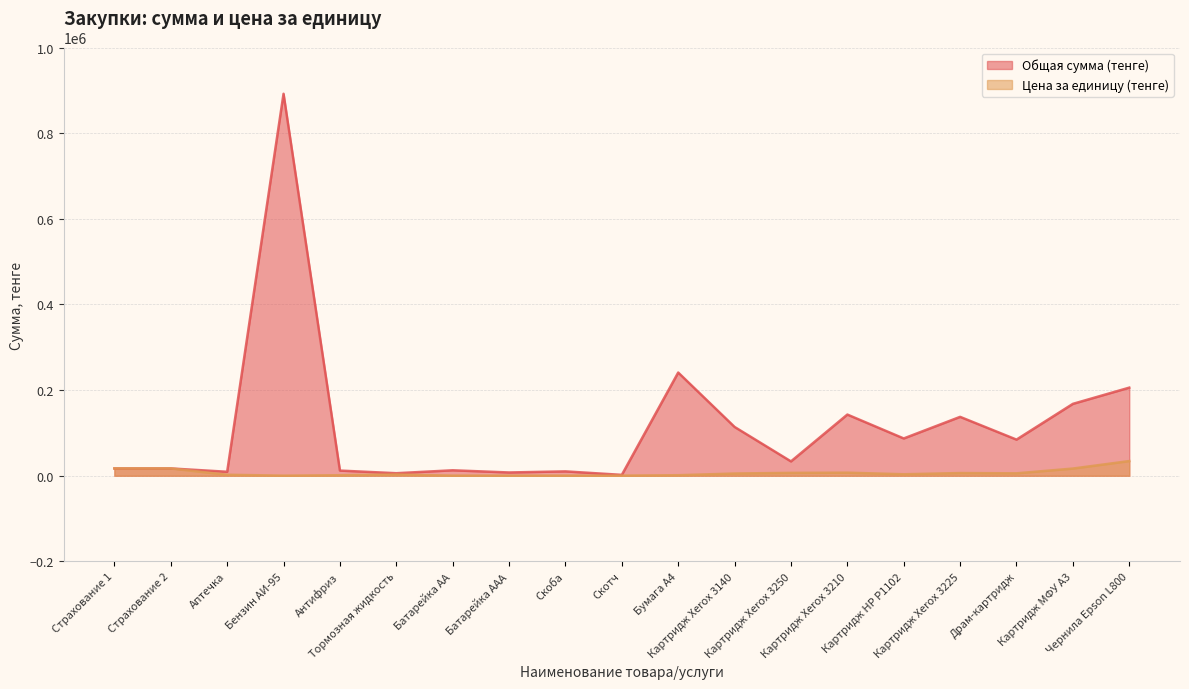

Where is the first local minimum for Цена за единицу (тенге)?

Бензин АИ-95